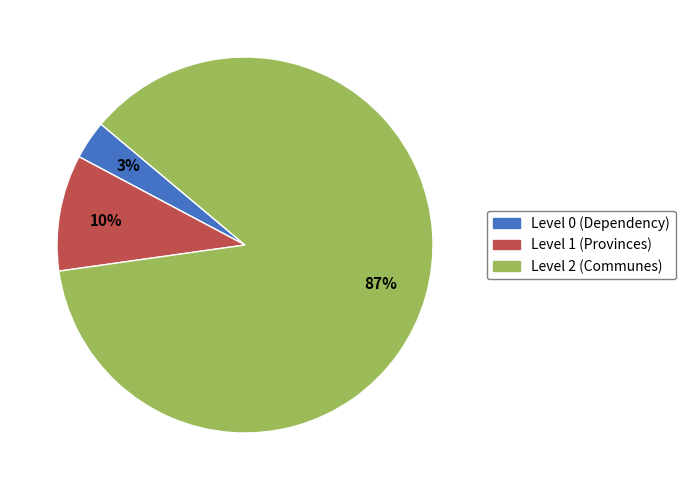

Does Level 1 (Provinces) account for over 50% of the chart?

No